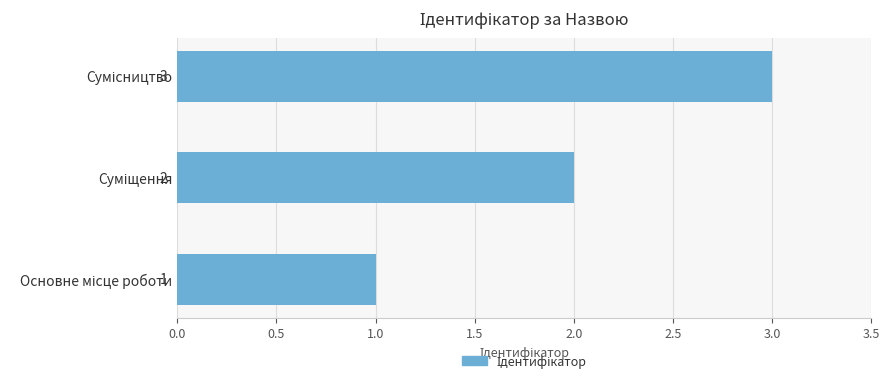

How many values are between 1 and 3?

3